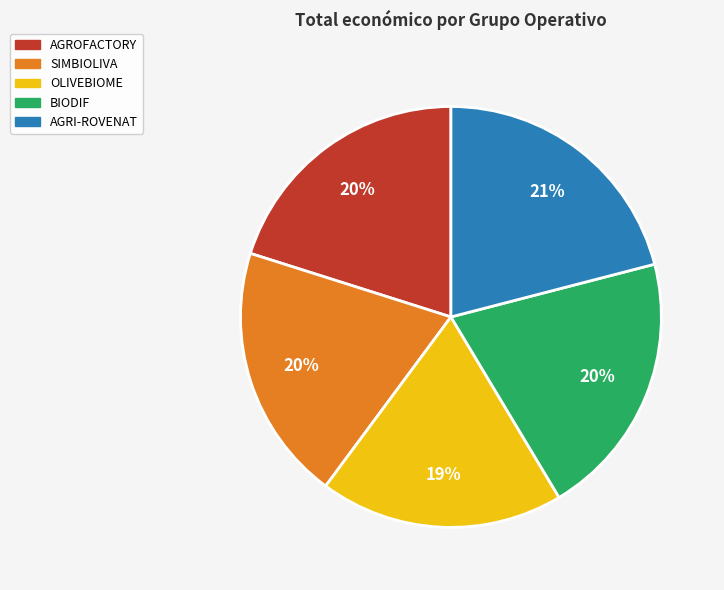

How many segments does this pie chart have?

5